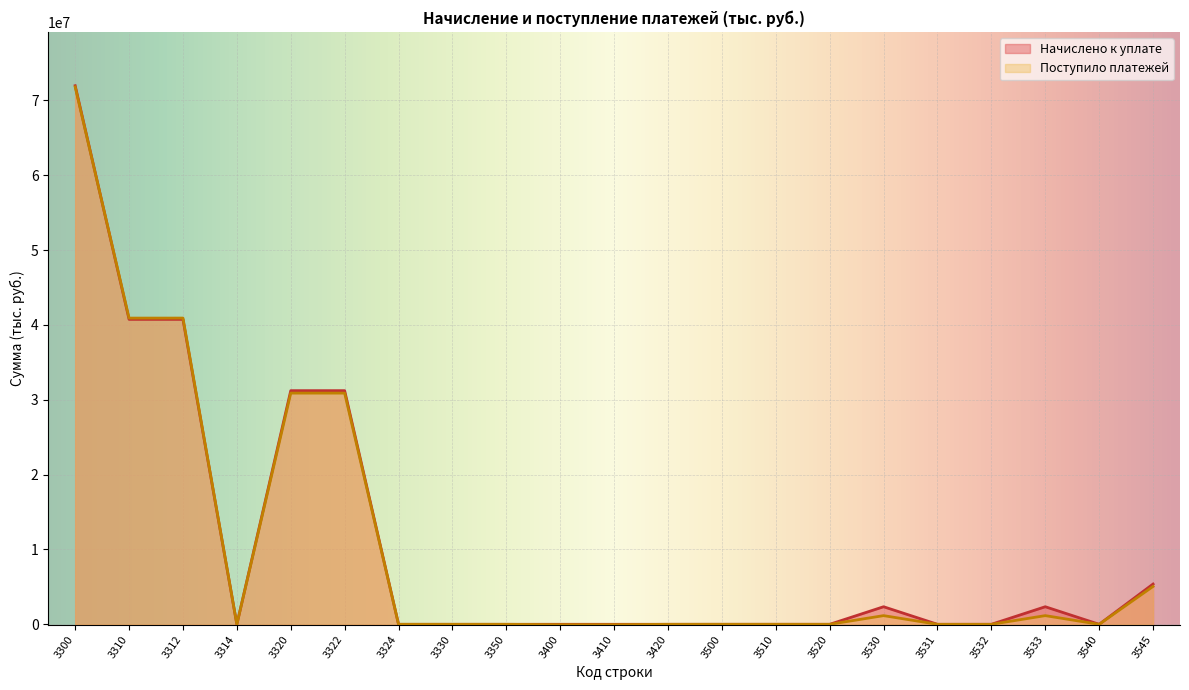

What is the value of the Начислено к уплате point at the 6th from the left?

31214880